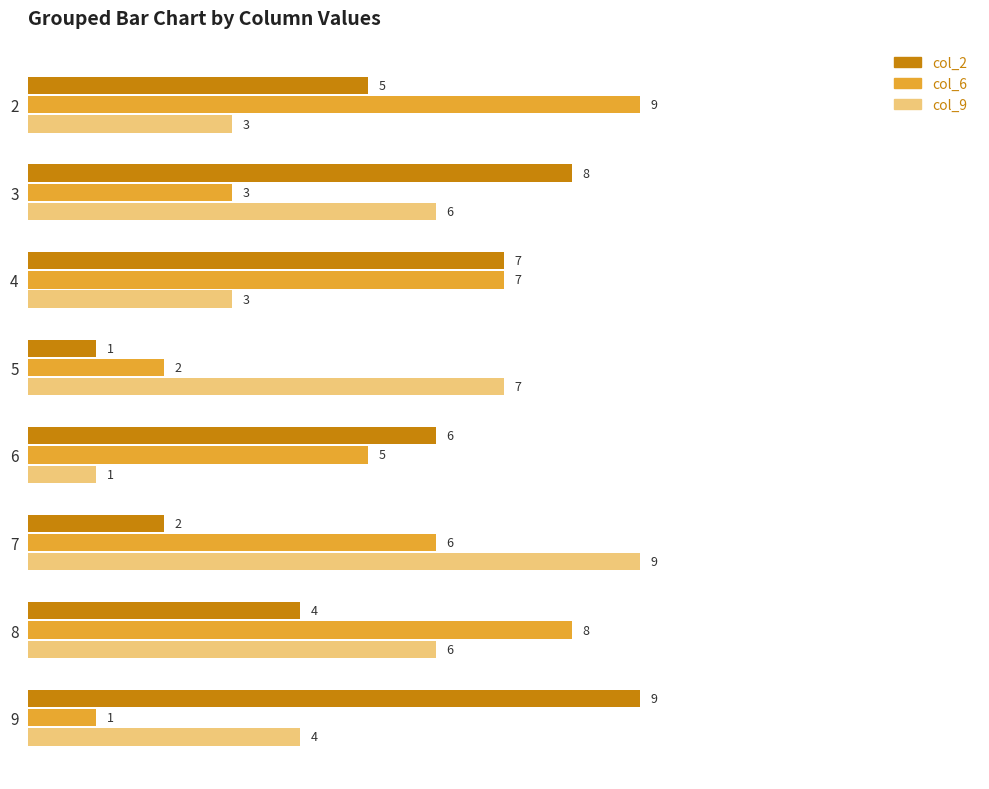

What is the spread (max minus min) of values at 3?

5